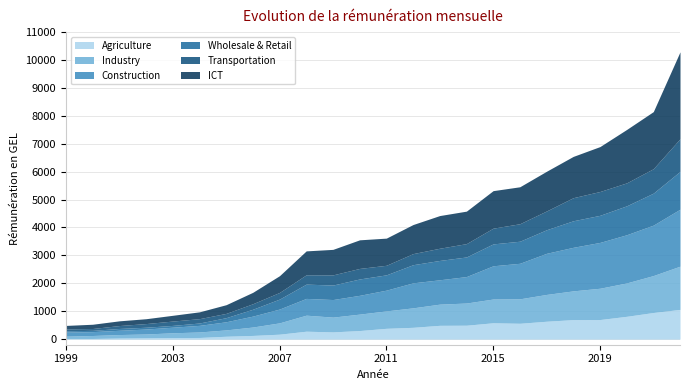

Reading left to right, transcribe all the data shown in this chart.

Agriculture: 1999=23.8	2000=23.6	2001=39.3	2002=46.6	2003=56.2	2004=59.6	2005=103.6	2006=132.6	2007=177.6	2008=284.3	2009=259.1	2010=307.9	2011=387.6	2012=423.5	2013=494.8	2014=498.6	2015=586.3	2016=568.1	2017=641.2	2018=699.4	2019=701.8	2020=817.5	2021=954.2	2022=1065.3
Industry: 1999=82.4	2000=106.8	2001=125.1	2002=137.8	2003=171.4	2004=197.0	2005=227.2	2006=301.6	2007=406.0	2008=574.3	2009=529.8	2010=588.6	2011=624.0	2012=697.8	2013=758.9	2014=794.9	2015=851.1	2016=876.4	2017=960.5	2018=1030.1	2019=1121.6	2020=1196.4	2021=1323.5	2022=1549.2
Construction: 1999=145.2	2000=138.1	2001=152.9	2002=177.1	2003=199.9	2004=236.9	2005=291.5	2006=391.0	2007=495.0	2008=600.8	2009=629.5	2010=673.5	2011=743.6	2012=895.5	2013=872.8	2014=948.3	2015=1190.7	2016=1272.9	2017=1473.0	2018=1560.5	2019=1641.8	2020=1726.0	2021=1807.0	2022=2040.4
Wholesale & Retail: 1999=48.4	2000=46.2	2001=65.1	2002=65.1	2003=64.7	2004=84.7	2005=147.2	2006=247.0	2007=356.8	2008=511.9	2009=519.0	2010=585.7	2011=548.2	2012=649.9	2013=693.2	2014=702.6	2015=783.8	2016=790.4	2017=844.3	2018=950.9	2019=970.8	2020=1036.5	2021=1145.8	2022=1356.0
Transportation: 1999=67.3	2000=66.3	2001=104.7	2002=130.9	2003=155.5	2004=155.5	2005=153.1	2006=196.7	2007=238.5	2008=333.7	2009=364.9	2010=377.9	2011=342.5	2012=397.3	2013=437.1	2014=477.8	2015=563.9	2016=626.6	2017=673.3	2018=826.9	2019=853.6	2020=822.1	2021=875.6	2022=1168.2
ICT: 1999=124.2	2000=152.7	2001=168.8	2002=174.3	2003=206.5	2004=244.4	2005=311.5	2006=409.0	2007=599.5	2008=856.8	2009=913.8	2010=1024.6	2011=973.1	2012=1041.4	2013=1170.8	2014=1163.5	2015=1344.1	2016=1324.4	2017=1422.3	2018=1479.1	2019=1608.7	2020=1913.0	2021=2045.3	2022=3113.8